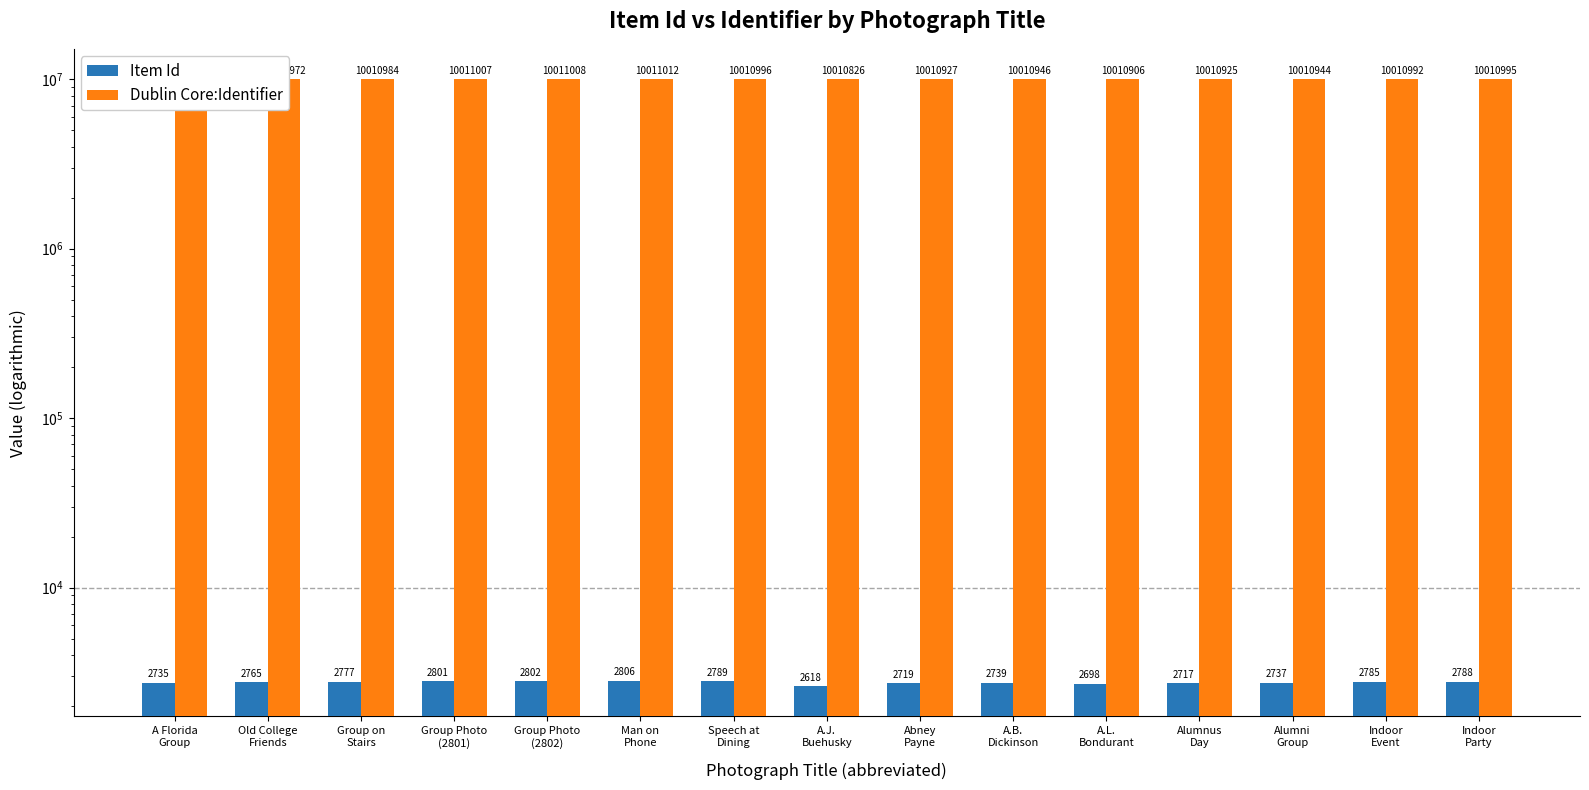

Rank the series by their average value, from highest to lowest.

Dublin Core:Identifier, Item Id